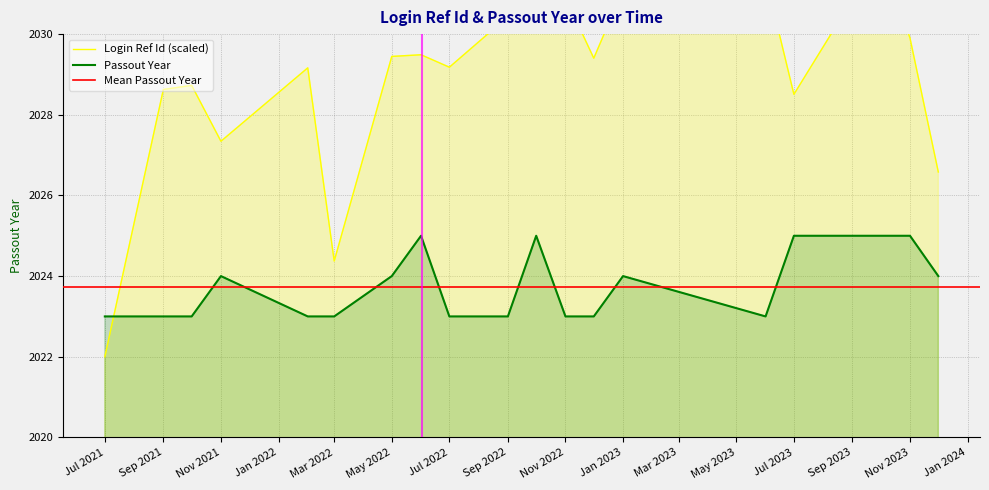

How many distinct data groups are displayed?

2